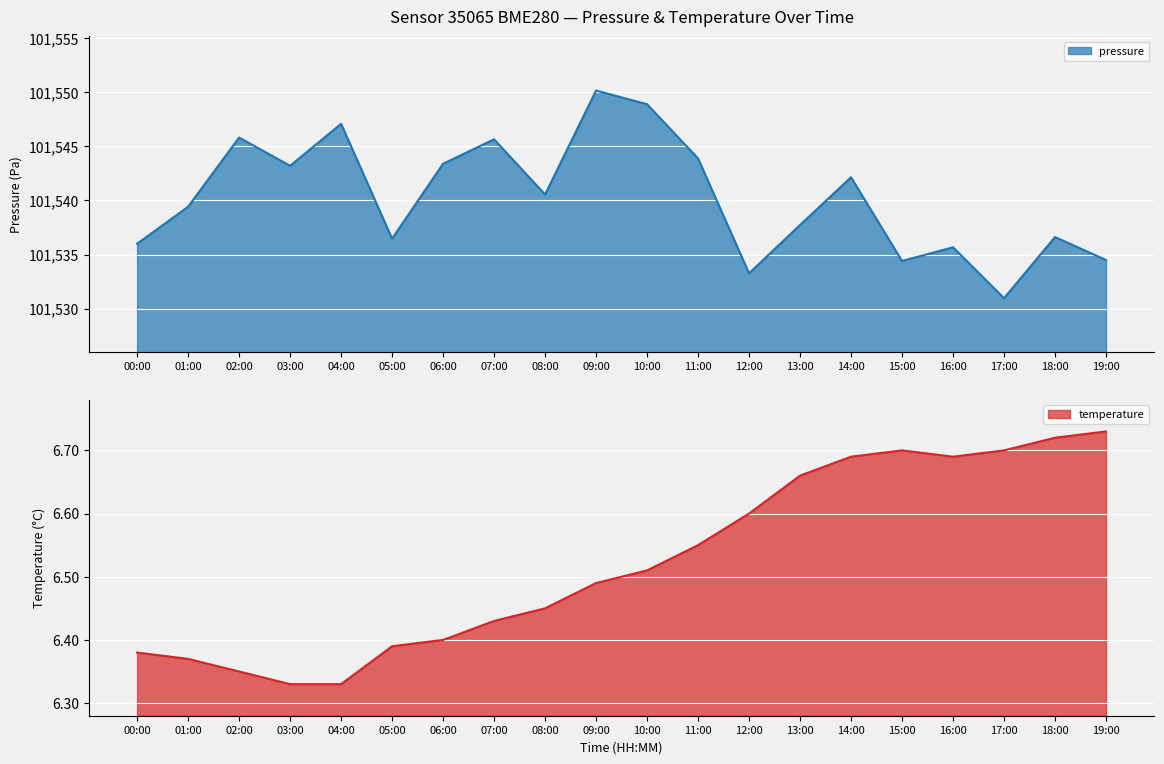

What position from the left is 04:00?

5